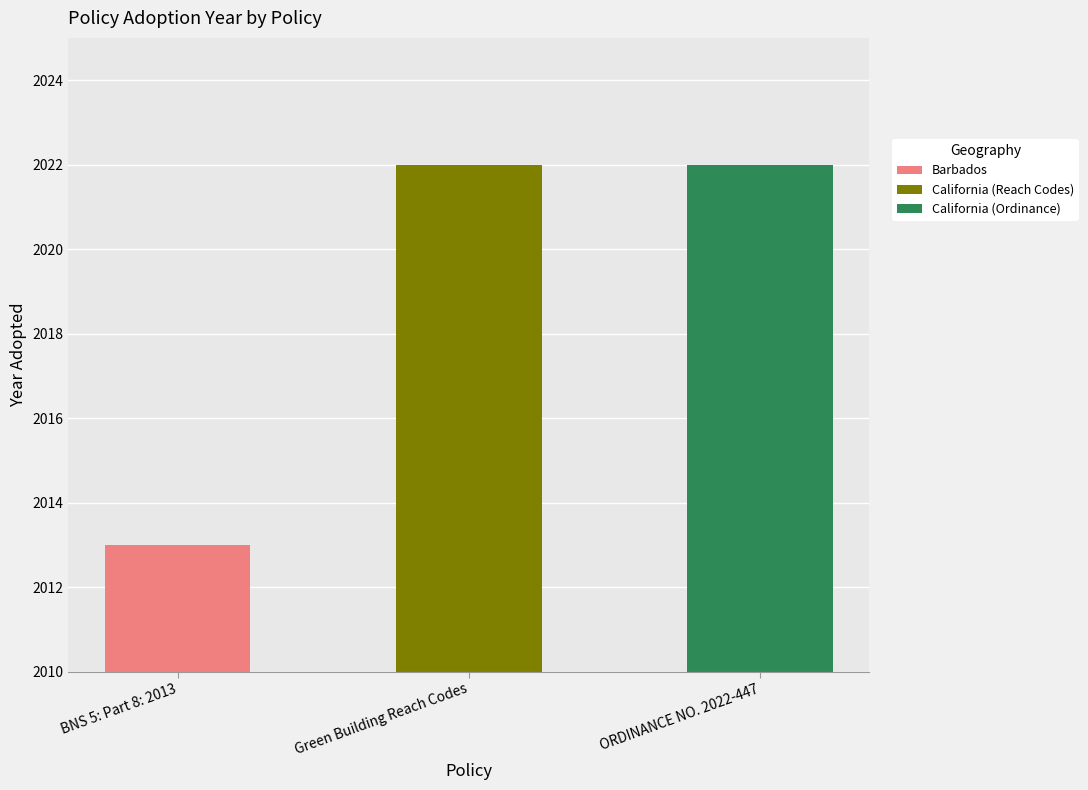

At which label is the value closest to 2017?

BNS 5: Part 8: 2013